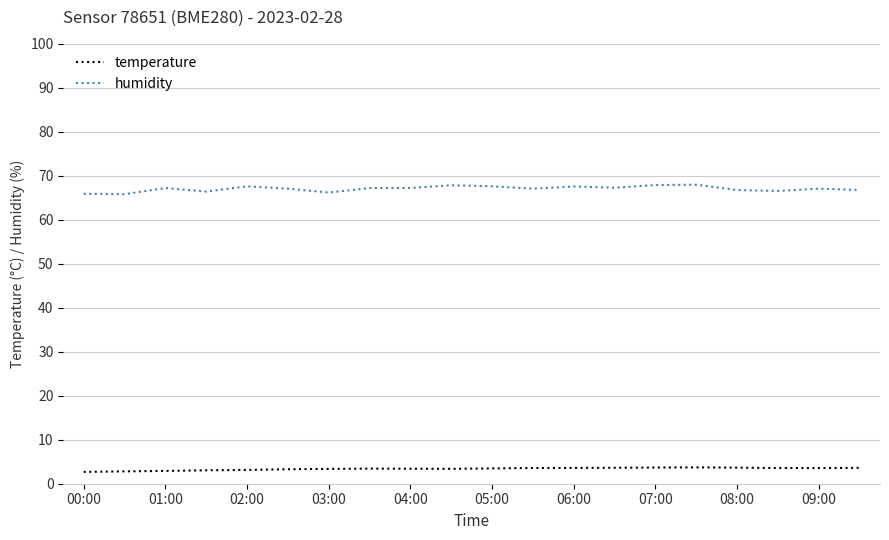

What is the difference between the second highest and second lowest values in the temperature series?

0.9